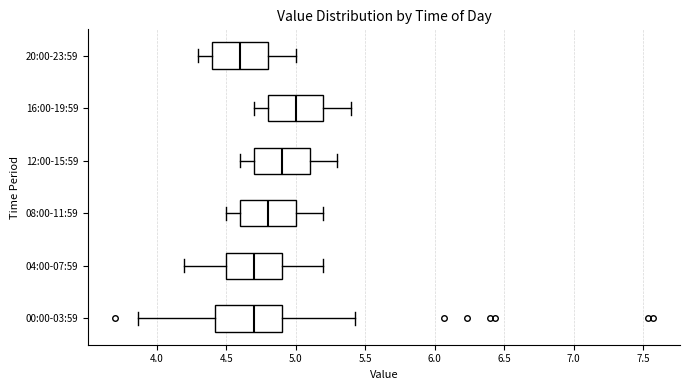

Which box has the furthest to the left median line?

20:00-23:59